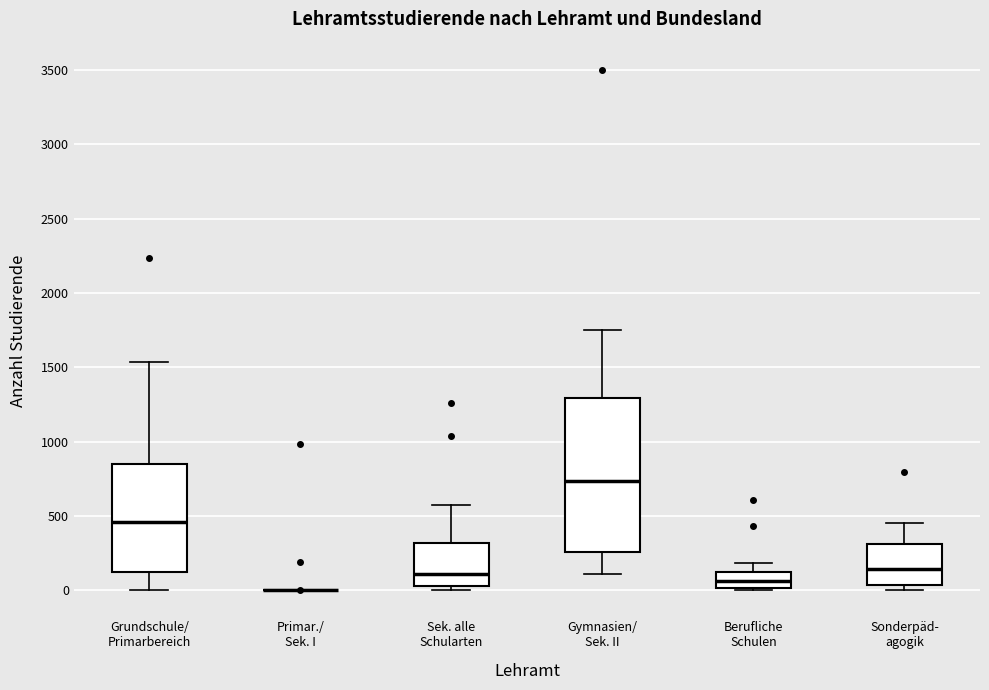

Reading left to right, read every box against the y-axis: the position of its median line, the range the box covers, and the ends of its whiskers. The values are not printed on the chart, so give them approximately, as read against the axis.

Grundschule/ Primarbereich: median 450, box 100 to 850, whiskers 0 to 1550
Primar./ Sek. I: box collapsed to a line at 0, whiskers 0 to 0
Sek. alle Schularten: median 100, box 50 to 300, whiskers 0 to 550
Gymnasien/ Sek. II: median 750, box 250 to 1300, whiskers 100 to 1750
Berufliche Schulen: median 50, box 0 to 150, whiskers 0 (just below the box's lower edge) to 200
Sonderpäd- agogik: median 150, box 50 to 300, whiskers 0 to 450